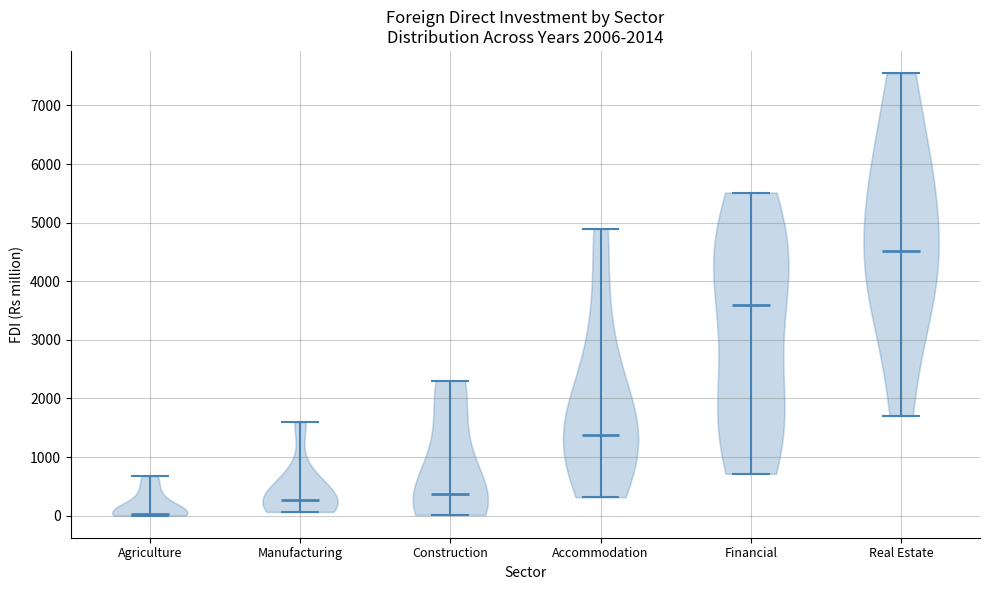

Which violin has the lowest median line?

Agriculture